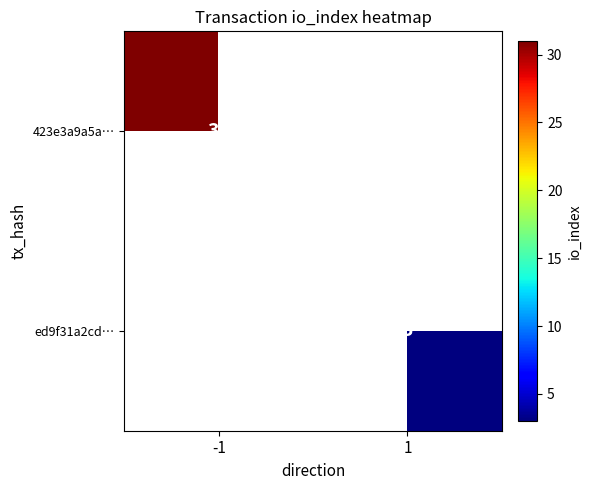

The 423e3a9a5a… series shows 41 at -1. True or false?

False